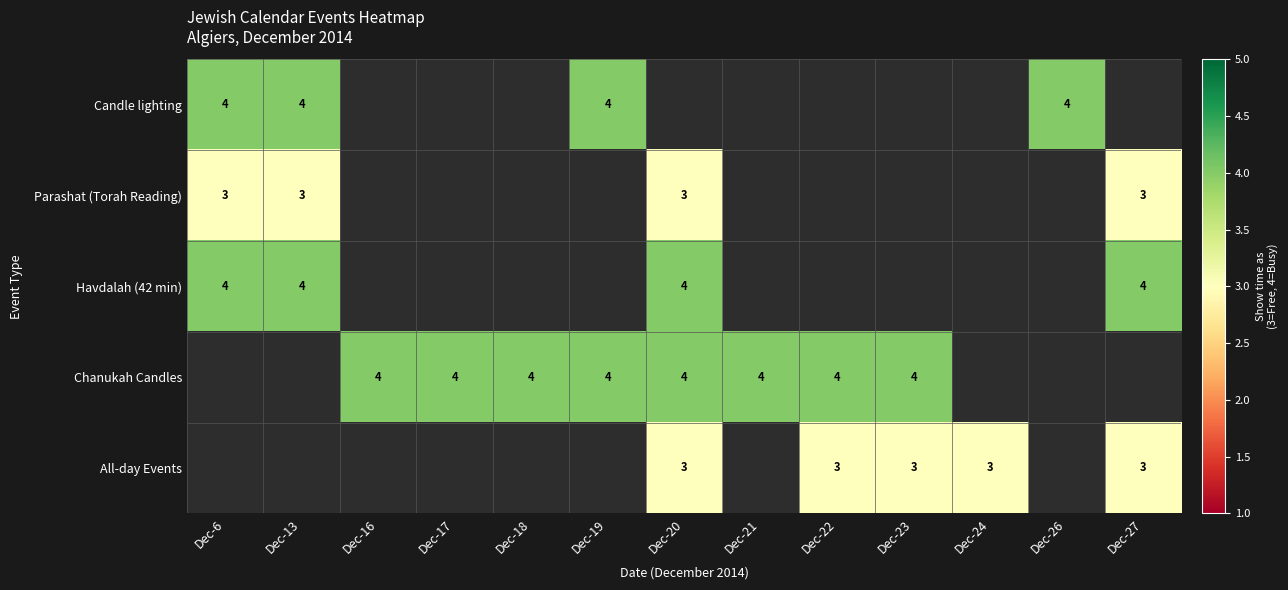

The Parashat (Torah Reading) series shows 4.1 at Dec-27. True or false?

False